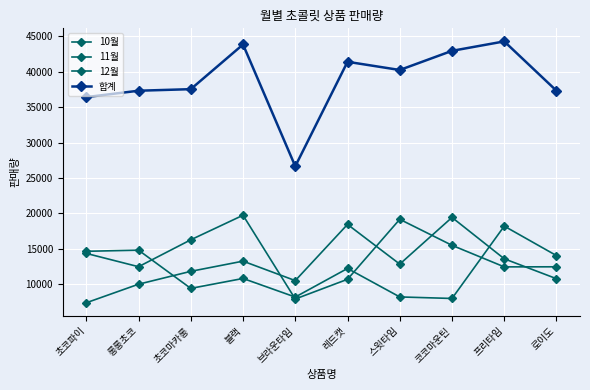

How many data points in 11월 are less than 12850?

5